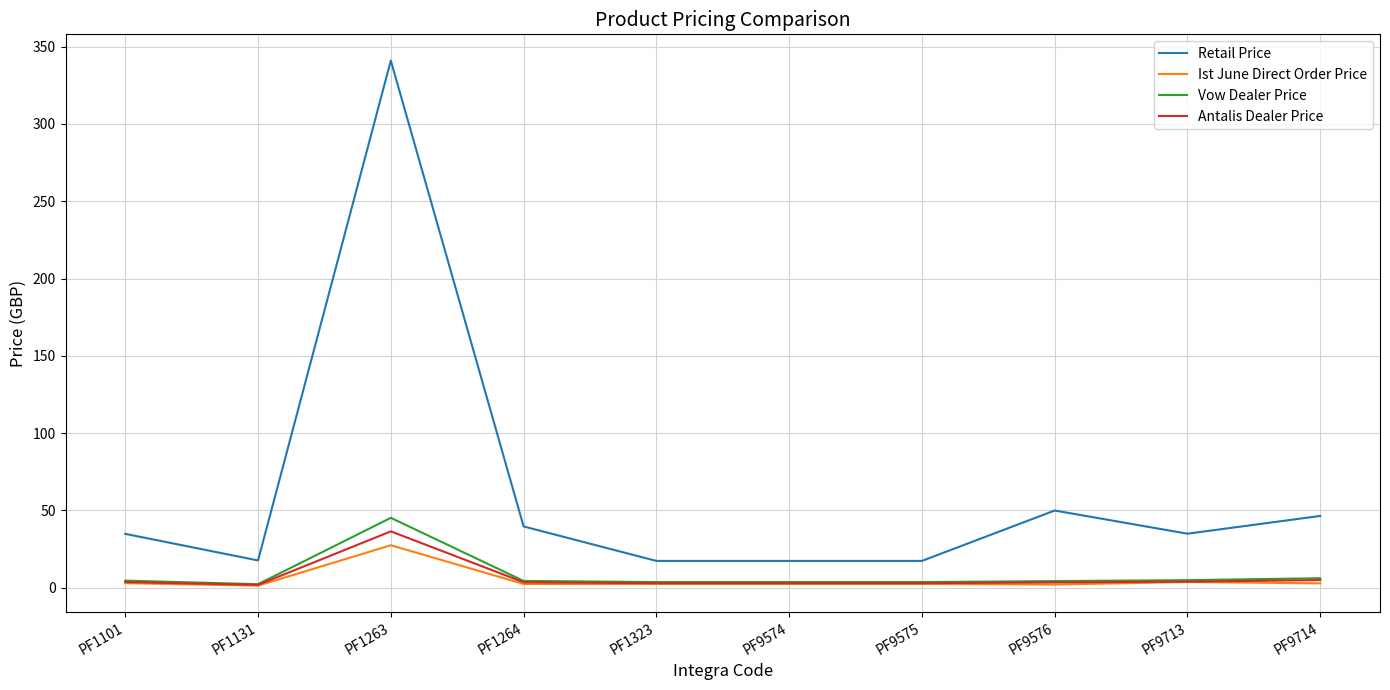

How many categories are shown in the chart?

10